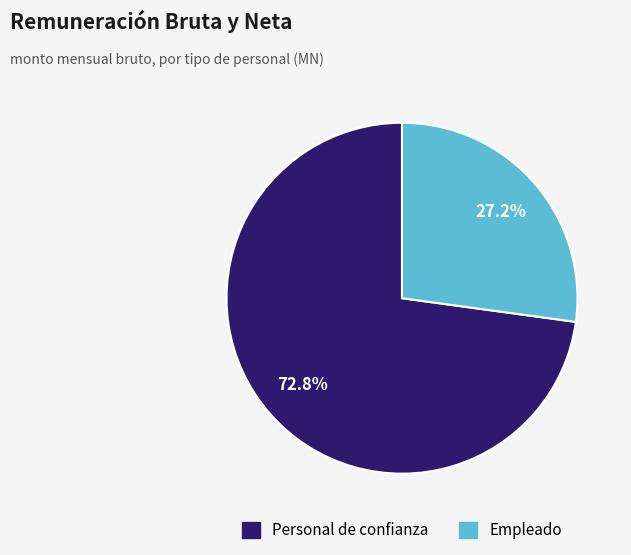

Does any single category account for the majority?

Yes